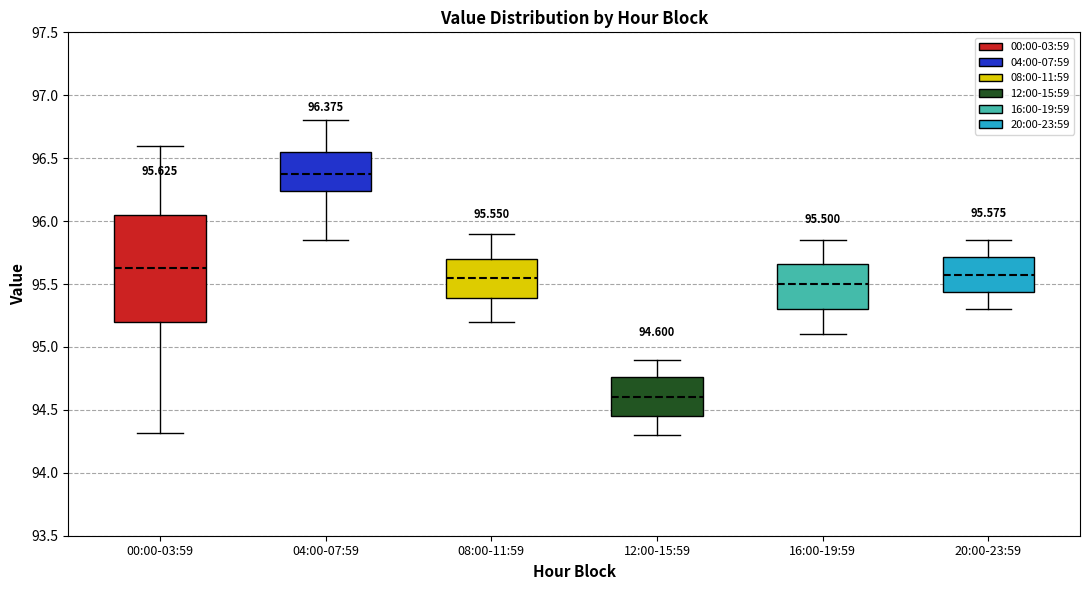

Comparing the boxes themselves (not the whiskers), which one is the tallest?

00:00-03:59